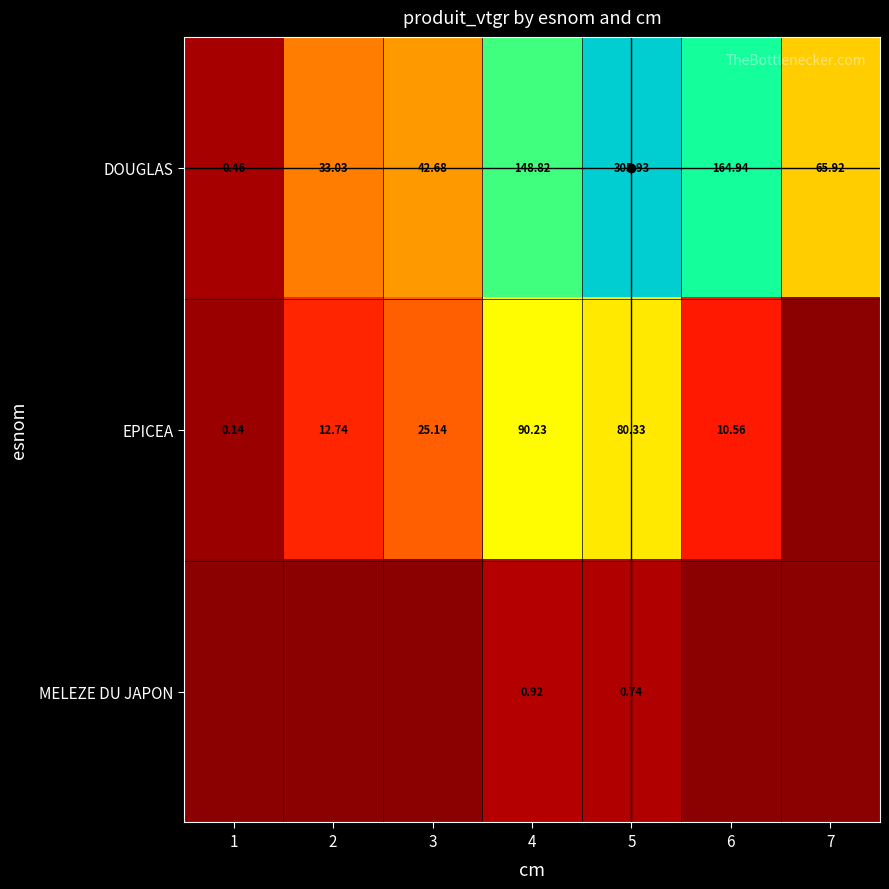

At how many categories does at least one series exceed 288?

1